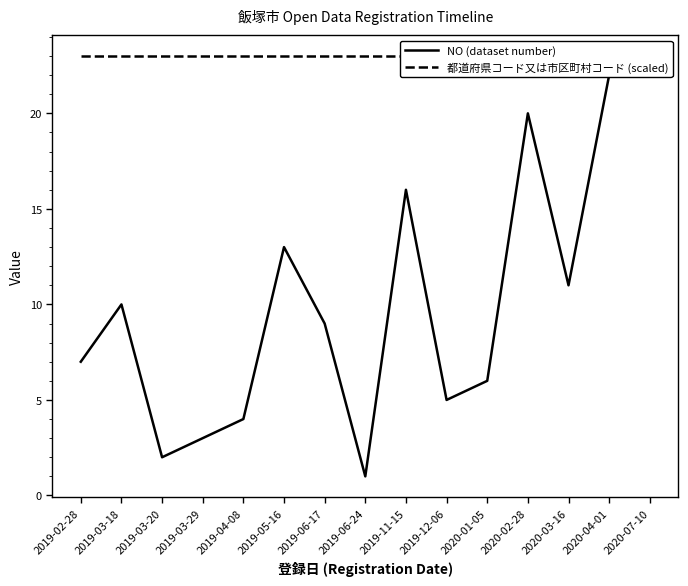

Which category has the highest value in the 都道府県コード又は市区町村コード (scaled) series?

2019-02-28